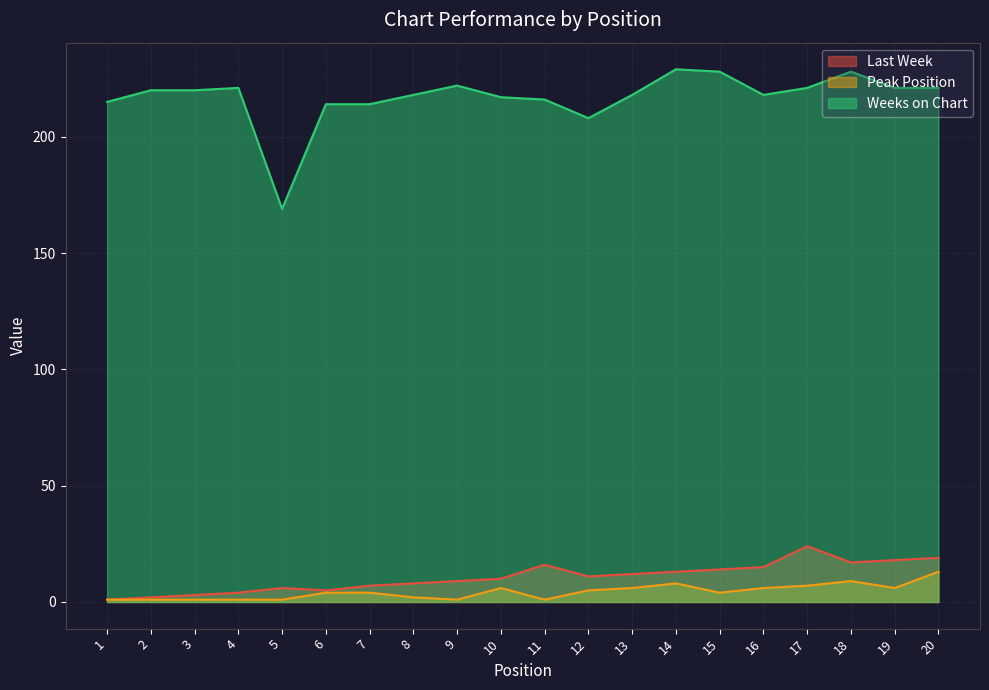

Reading left to right, list all the values displayed in this chart.

Last Week: 1	2	3	4	6	5	7	8	9	10	16	11	12	13	14	15	24	17	18	19
Peak Position: 1	1	1	1	1	4	4	2	1	6	1	5	6	8	4	6	7	9	6	13
Weeks on Chart: 215	220	220	221	169	214	214	218	222	217	216	208	218	229	228	218	221	228	221	221